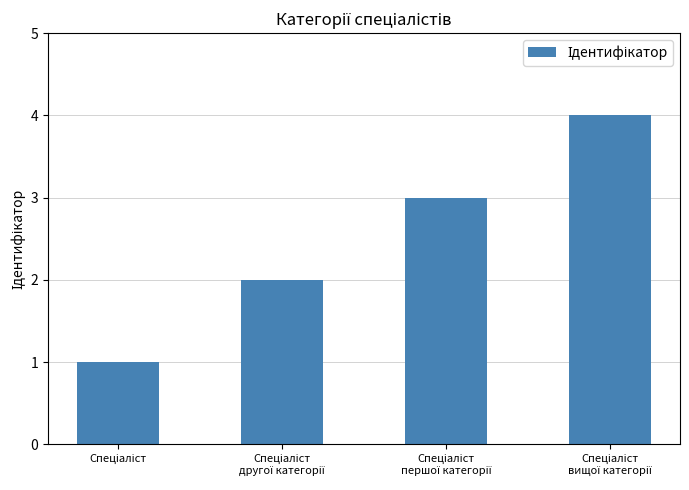

Count the number of data series in this chart.

1